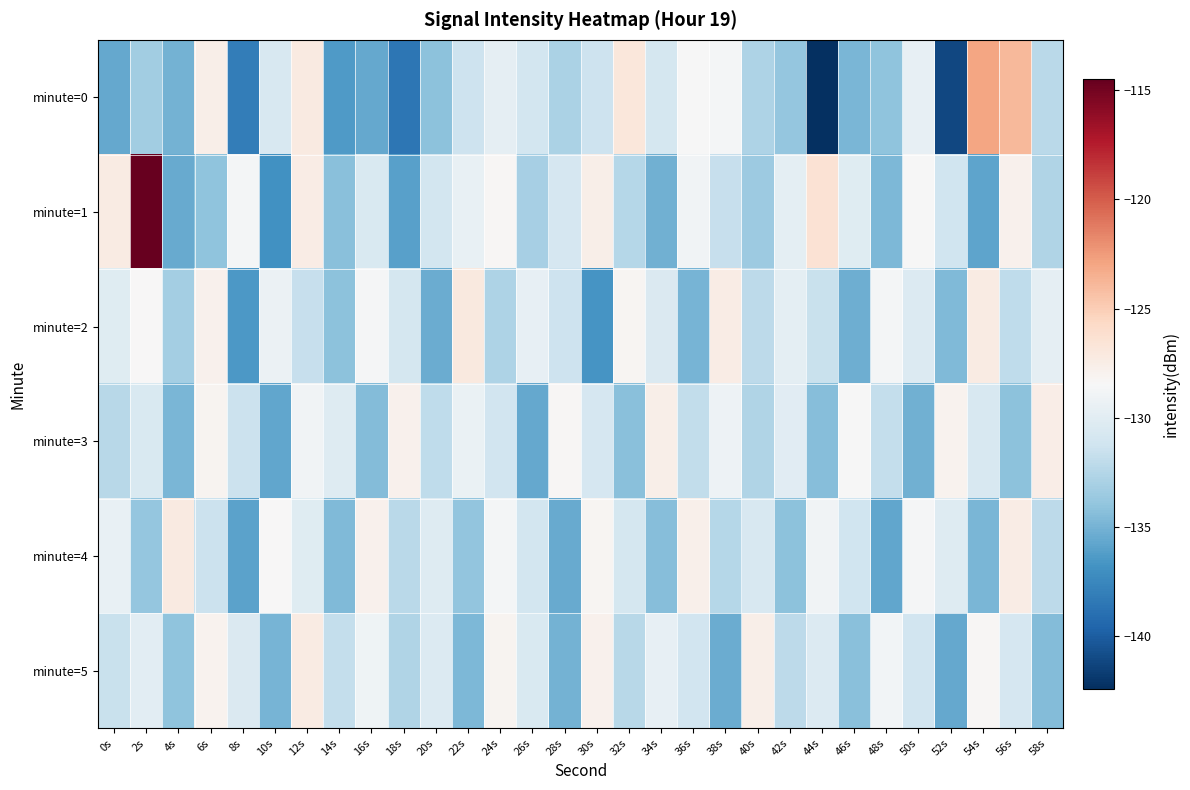

Reading right to left, extract all data points from this chart.

minute=0: 58s=-132.2	56s=-124.0	54s=-122.9	52s=-141.1	50s=-129.6	48s=-134.1	46s=-134.9	44s=-142.4	42s=-133.9	40s=-132.7	38s=-128.7	36s=-128.5	34s=-130.9	32s=-126.9	30s=-131.3	28s=-132.8	26s=-131.0	24s=-129.7	22s=-131.3	20s=-134.2	18s=-138.5	16s=-135.6	14s=-136.4	12s=-127.2	10s=-130.6	8s=-138.1	6s=-127.7	4s=-135.0	2s=-133.4	0s=-135.6
minute=1: 58s=-132.6	56s=-127.9	54s=-135.8	52s=-131.2	50s=-128.5	48s=-134.7	46s=-130.1	44s=-126.4	42s=-129.8	40s=-133.5	38s=-131.7	36s=-128.9	34s=-135.2	32s=-132.4	30s=-127.6	28s=-130.8	26s=-133.1	24s=-128.3	22s=-129.5	20s=-131.0	18s=-136.0	16s=-130.6	14s=-134.3	12s=-127.4	10s=-136.9	8s=-128.7	6s=-134.0	4s=-135.5	2s=-114.5	0s=-127.3
minute=2: 58s=-129.7	56s=-132.0	54s=-127.3	52s=-134.6	50s=-130.4	48s=-128.7	46s=-135.3	44s=-131.6	42s=-129.8	40s=-132.1	38s=-127.4	36s=-134.9	34s=-130.5	32s=-128.2	30s=-136.7	28s=-131.3	26s=-129.6	24s=-132.8	22s=-127.1	20s=-135.4	18s=-130.9	16s=-128.6	14s=-134.2	12s=-131.7	10s=-129.3	8s=-136.5	6s=-127.8	4s=-133.2	2s=-128.4	0s=-130.1
minute=3: 58s=-127.5	56s=-134.2	54s=-130.7	52s=-128.0	50s=-135.1	48s=-131.8	46s=-128.5	44s=-134.4	42s=-130.0	40s=-132.7	38s=-129.2	36s=-131.9	34s=-127.6	32s=-134.3	30s=-130.8	28s=-128.3	26s=-135.6	24s=-131.1	22s=-129.4	20s=-132.0	18s=-127.8	16s=-134.5	14s=-130.2	12s=-128.9	10s=-135.7	8s=-131.4	6s=-128.1	4s=-134.8	2s=-130.6	0s=-132.3
minute=4: 58s=-132.1	56s=-127.4	54s=-134.8	52s=-130.3	50s=-128.6	48s=-135.7	46s=-131.2	44s=-128.9	42s=-134.2	40s=-130.7	38s=-132.4	36s=-127.7	34s=-134.4	32s=-130.9	30s=-128.2	28s=-135.5	26s=-131.0	24s=-128.7	22s=-134.0	20s=-130.3	18s=-132.2	16s=-127.9	14s=-134.6	12s=-130.1	10s=-128.4	8s=-135.9	6s=-131.5	4s=-127.2	2s=-133.8	0s=-129.5
minute=5: 58s=-134.5	56s=-130.8	54s=-128.3	52s=-135.6	50s=-131.1	48s=-128.8	46s=-134.3	44s=-130.4	42s=-132.1	40s=-127.6	38s=-135.4	36s=-131.1	34s=-129.6	32s=-132.3	30s=-127.8	28s=-135.0	26s=-130.6	24s=-128.1	22s=-134.7	20s=-130.4	18s=-132.6	16s=-129.1	14s=-131.8	12s=-127.3	10s=-134.9	8s=-130.5	6s=-128.0	4s=-134.1	2s=-129.9	0s=-131.6